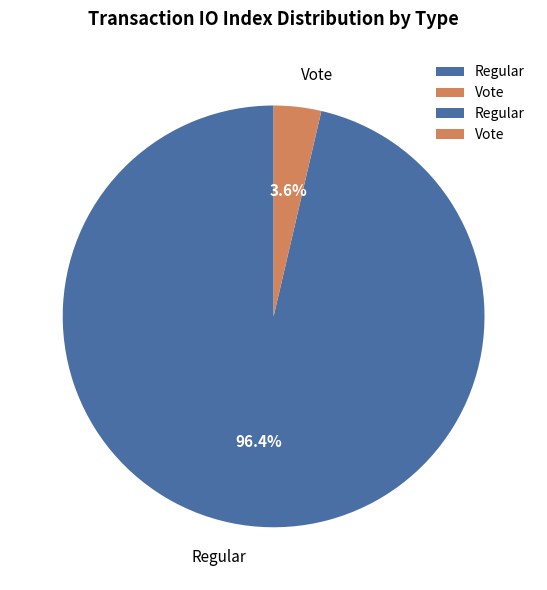

Between Vote and Regular, which is larger?

Regular